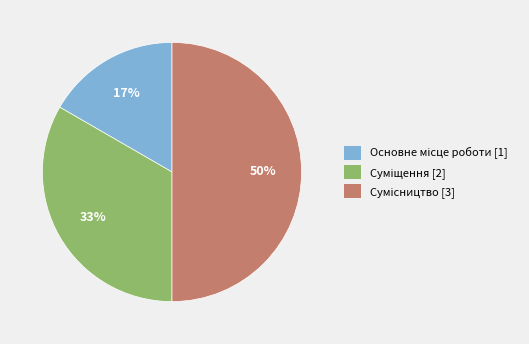

To the nearest percent, what is the average slice percentage?

33%